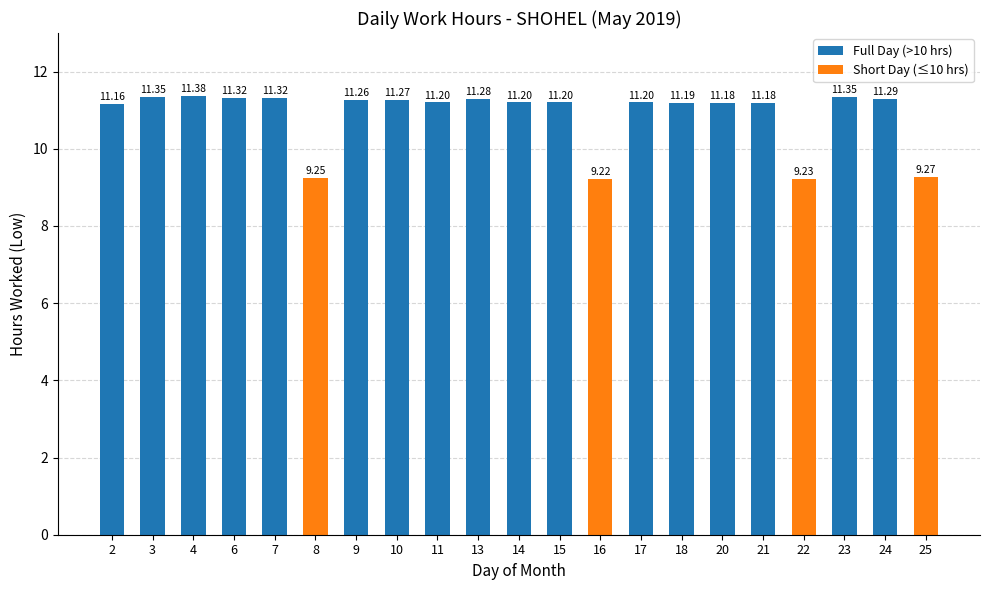

What is the average value?

10.9